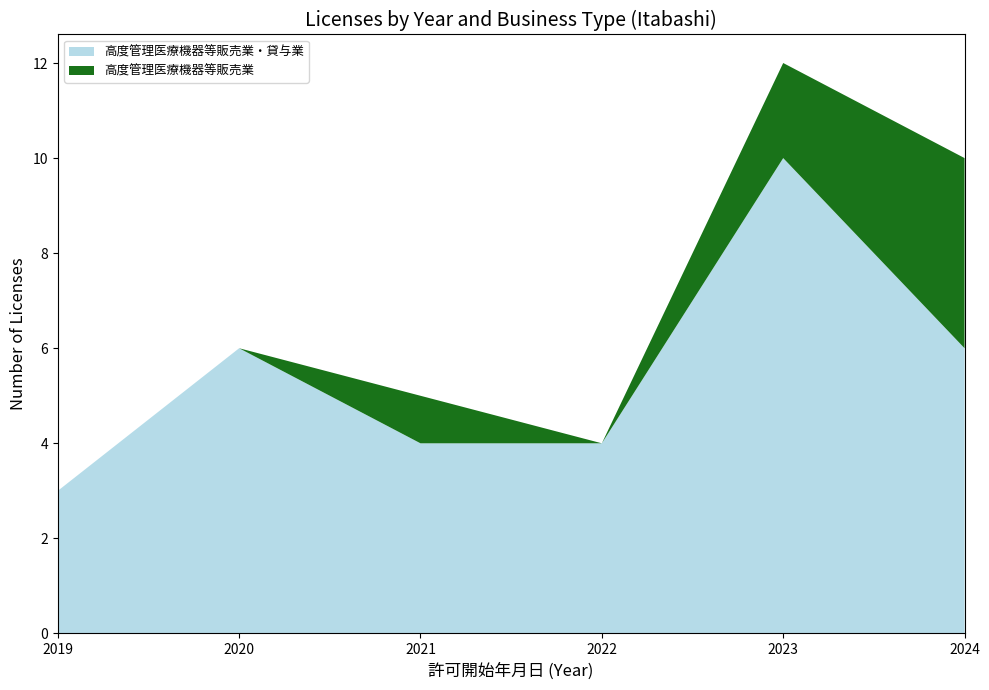

At which category is the sum across all series the highest?

2023